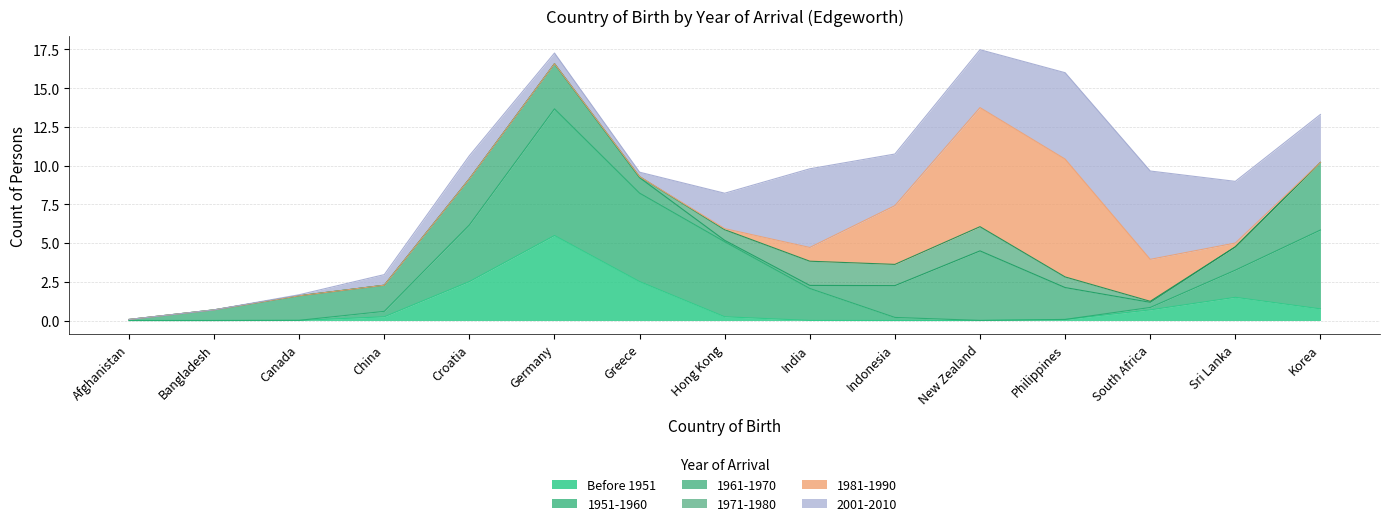

True or false: 1981-1990 has more than 0 points higher than both neighbors.

True